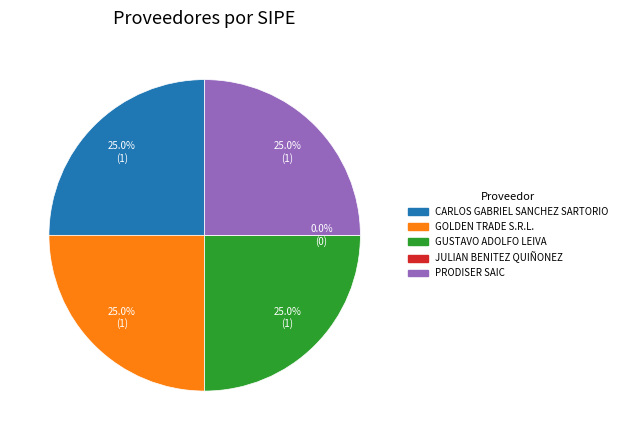

To the nearest percent, what percentage of the pie is GOLDEN TRADE S.R.L.?

25%